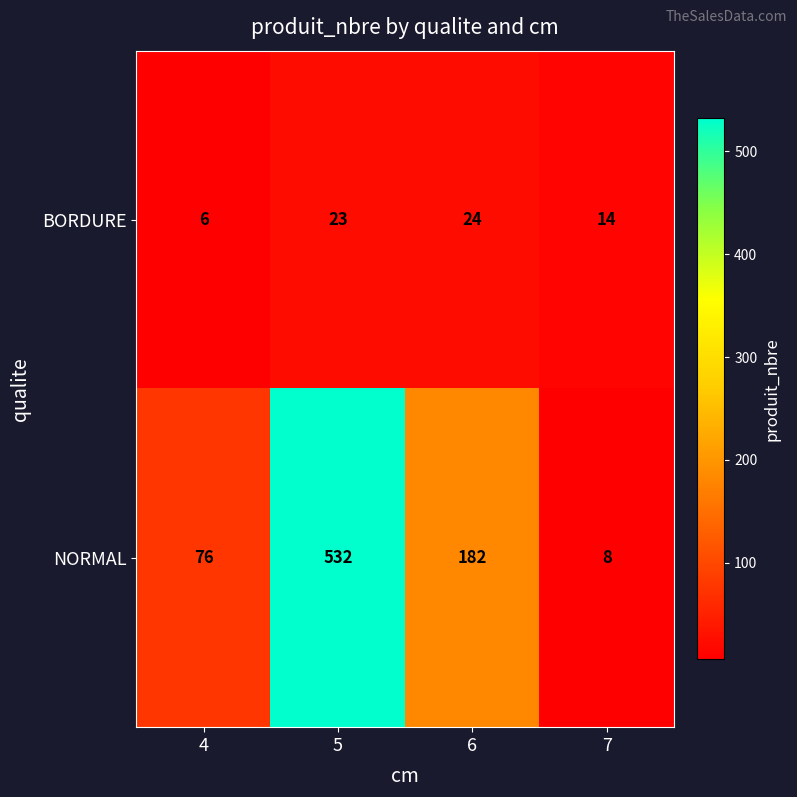

What is the approximate value of NORMAL at 7, to the nearest 10?

10